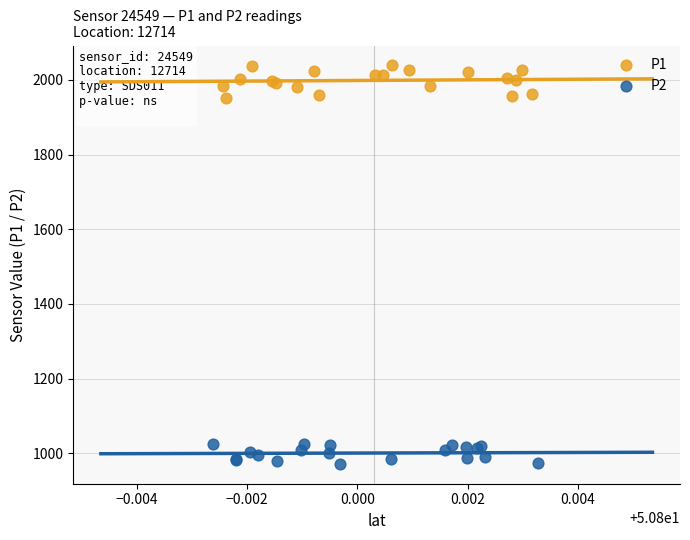

Which series reaches the maximum Y coordinate?

P1